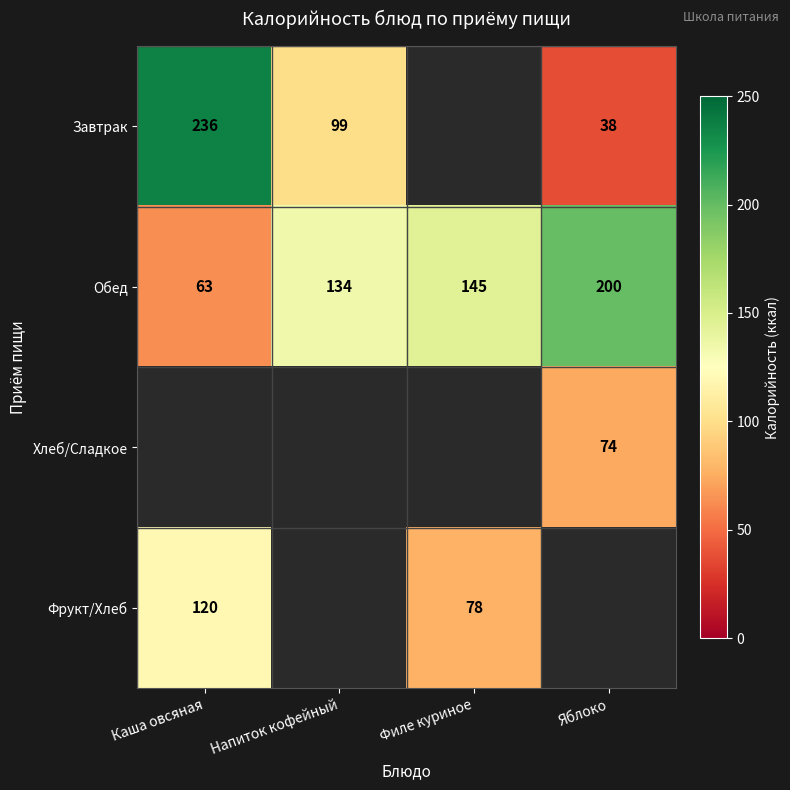

At which label does Обед reach its peak?

Яблоко